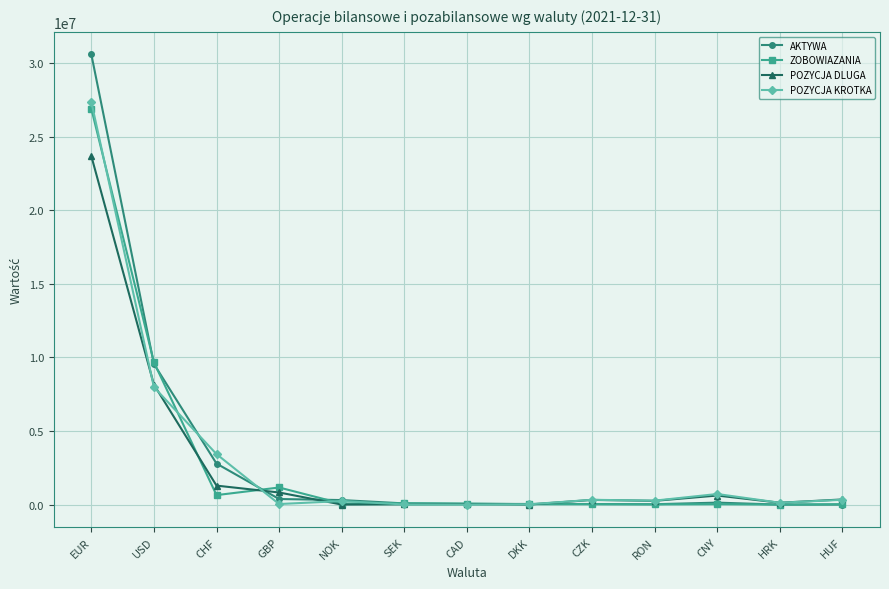

Between EUR and SEK, which series saw the biggest shift?

AKTYWA